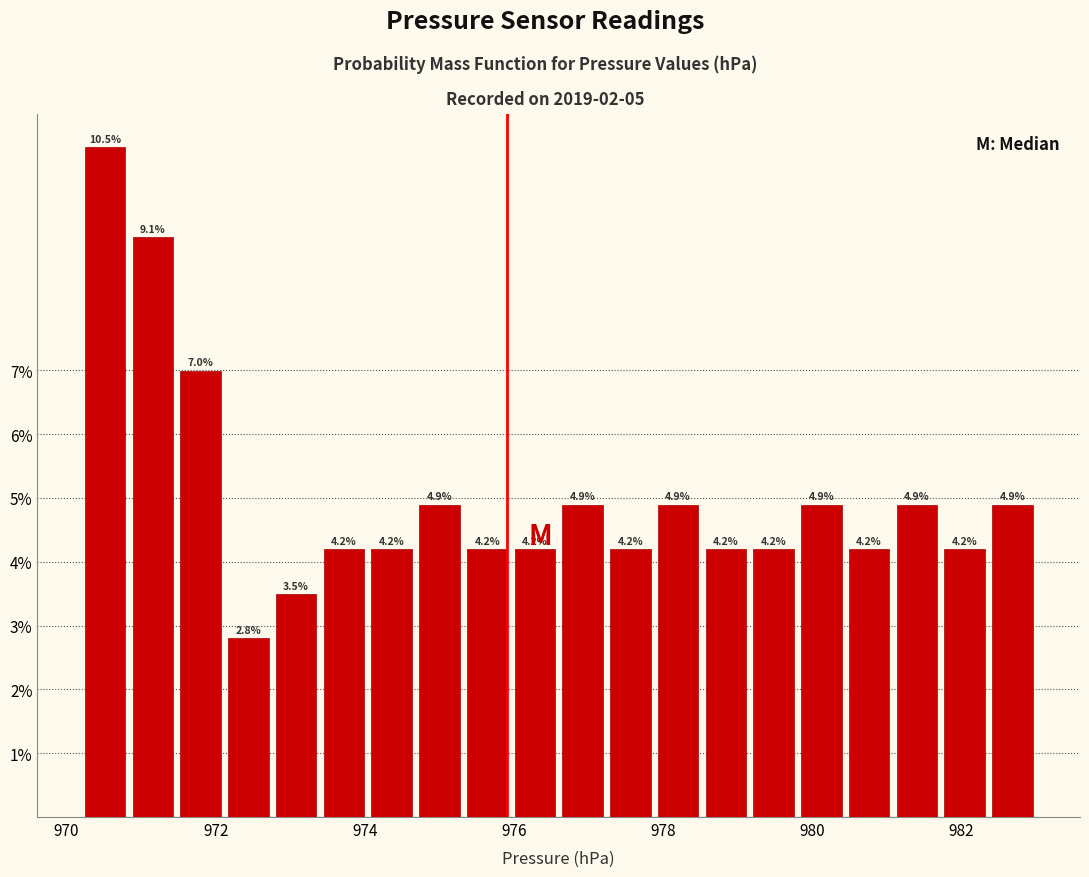

Read against the x-axis, roughly where is the centre of the tallest bar?

970.6